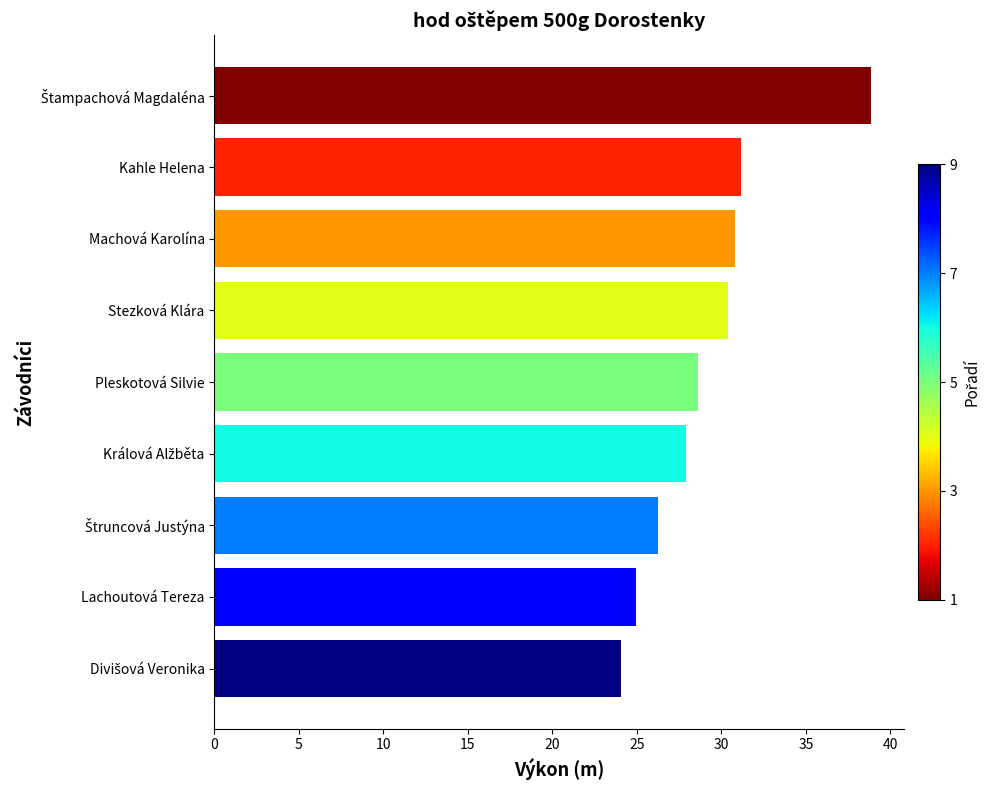

The chart shows a value of 6.7 at Kahle Helena. True or false?

False